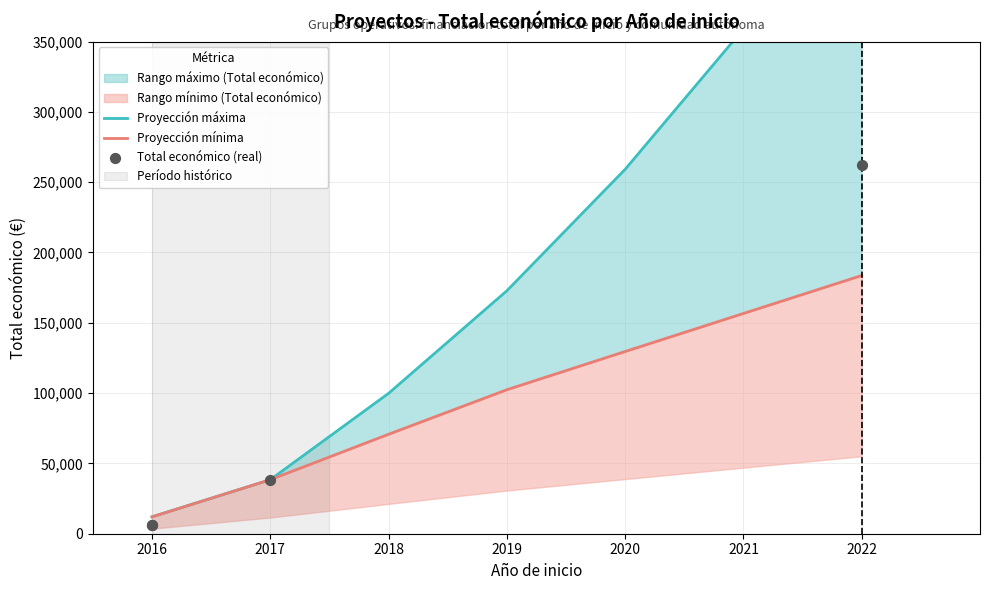

What is the change in value from 2017 to 2016?

-32426